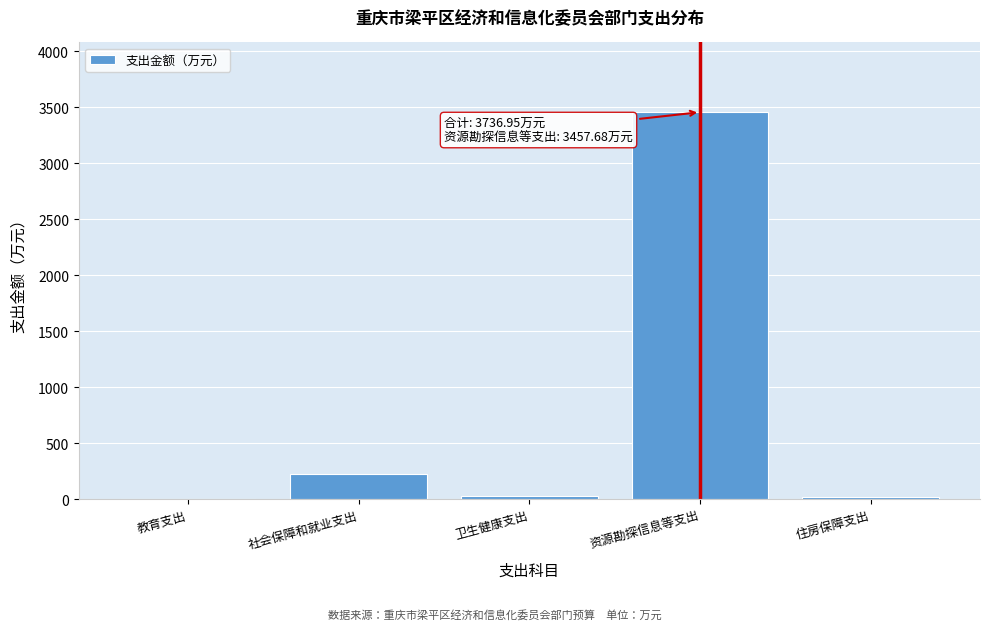

What value does the data have at 资源勘探信息等支出?

3457.7